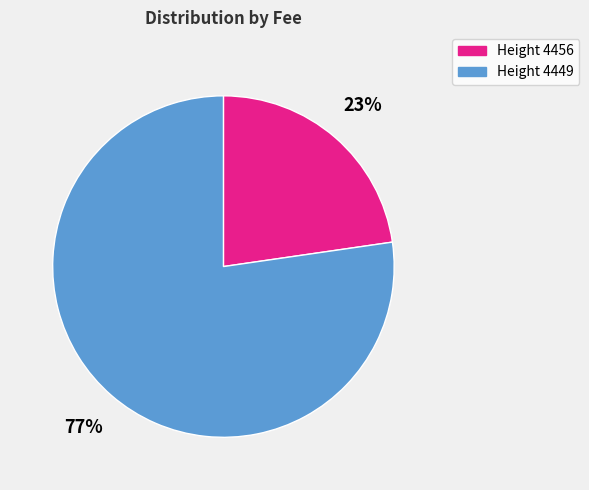

Which category has the biggest portion of the pie?

Height 4449